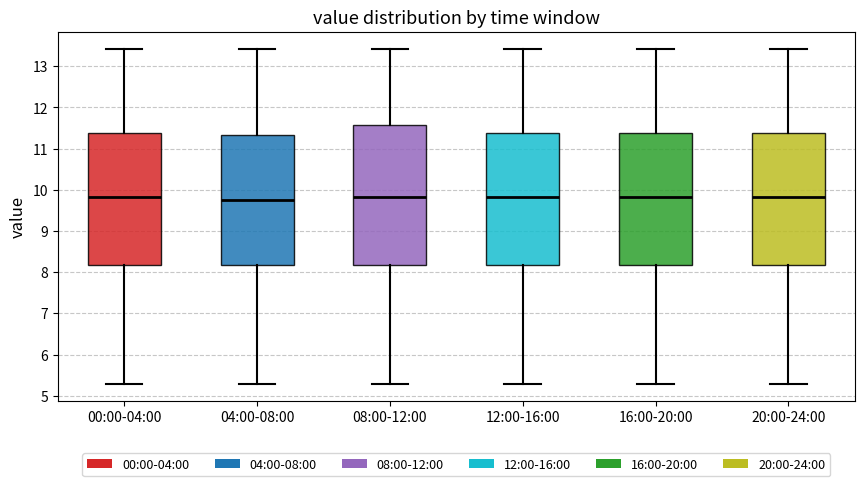

Where is the upper edge of the box for 12:00-16:00 on the y-axis? The values are not printed on the chart, so give them approximately, as read against the axis.

11.4